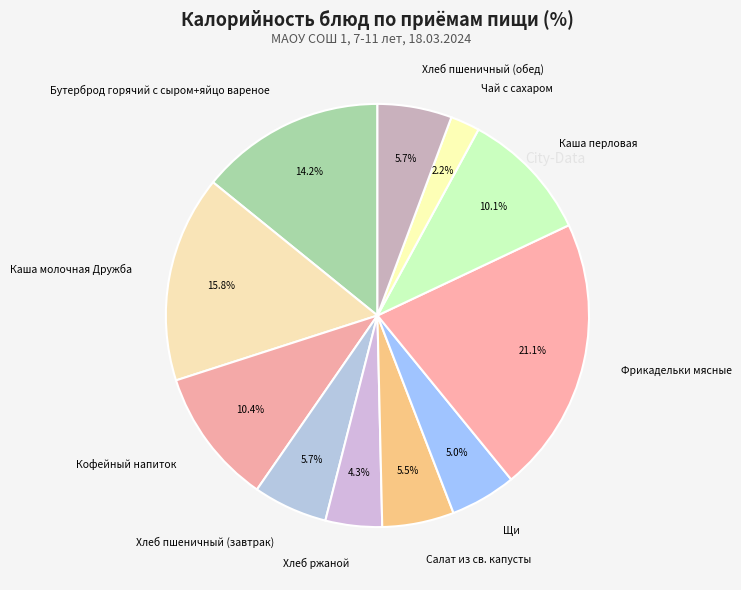

What percentage is NOT represented by Фрикадельки мясные?

78.9%